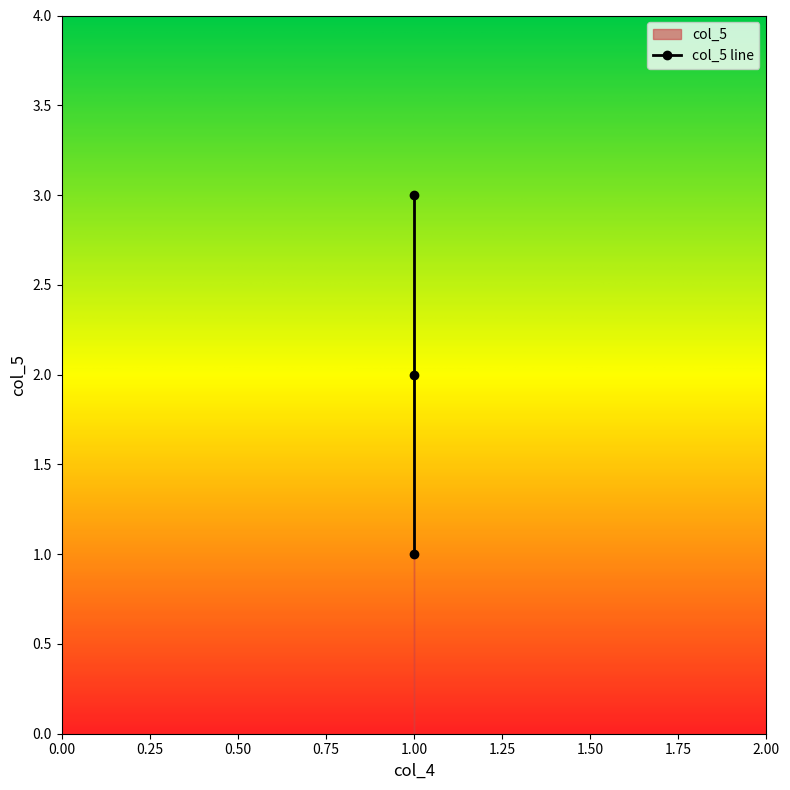

Is this an area chart (filled region under the line)?

No